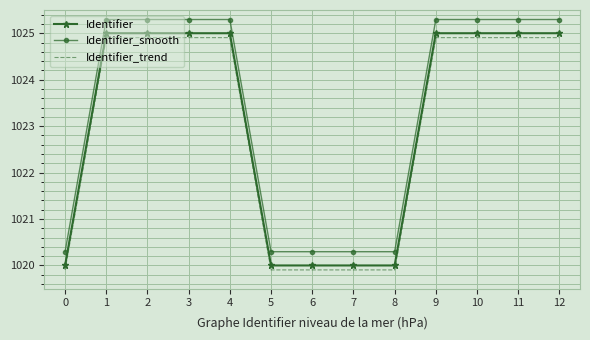

What is the difference between the maximum and minimum values in the Identifier_trend series?

5.0